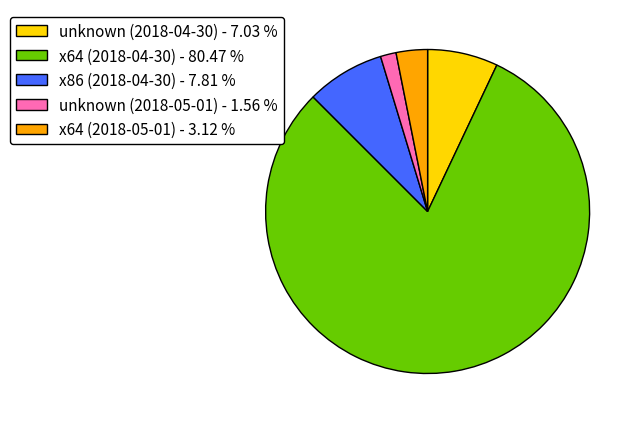

Which slice is the largest?

x64 (2018-04-30)